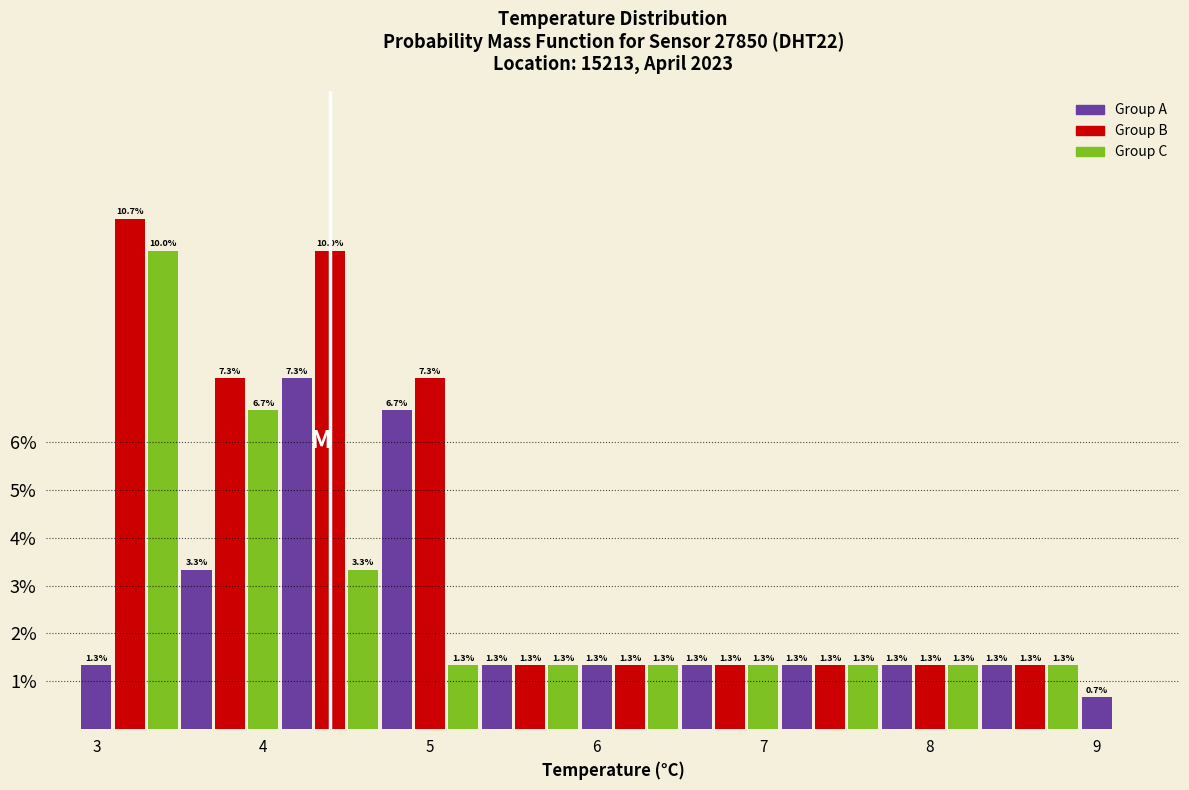

Read against the x-axis, roughly where is the centre of the tallest bar?

3.2